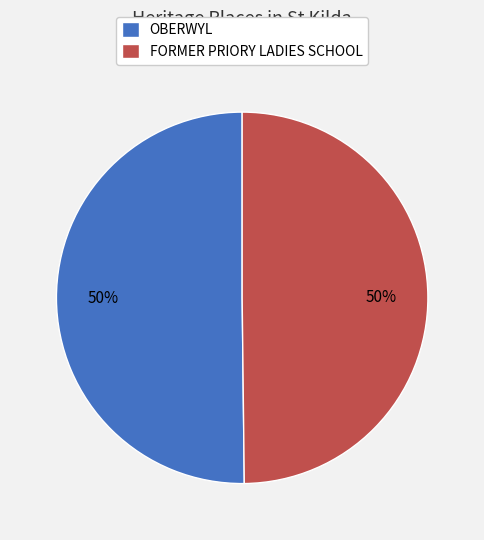

What is the ratio of the value at FORMER PRIORY LADIES SCHOOL to the value at OBERWYL?

1.0